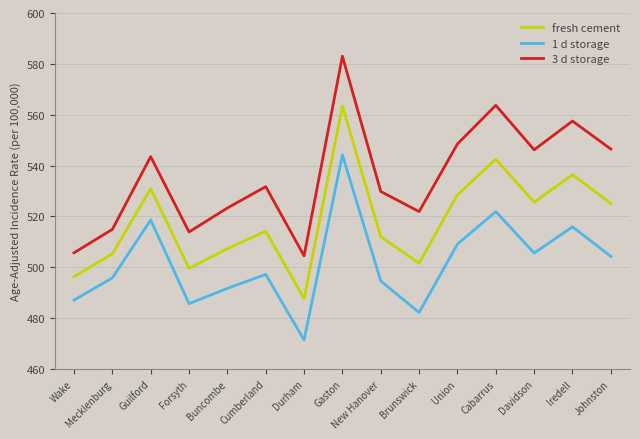

What are all the series names shown in the legend?

fresh cement, 1 d storage, 3 d storage